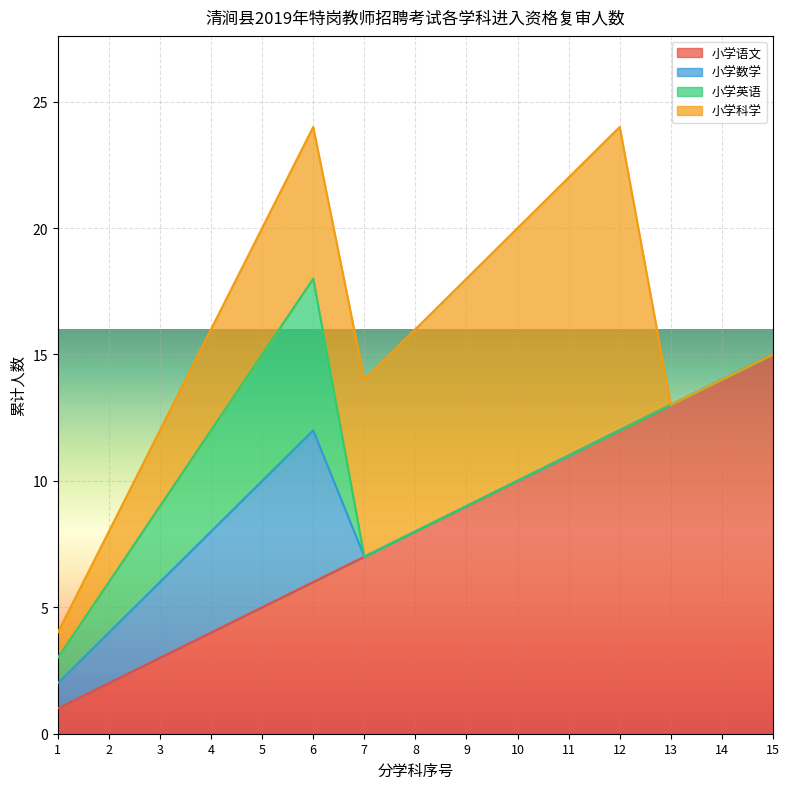

What is the highest value of the 小学语文 series?

15